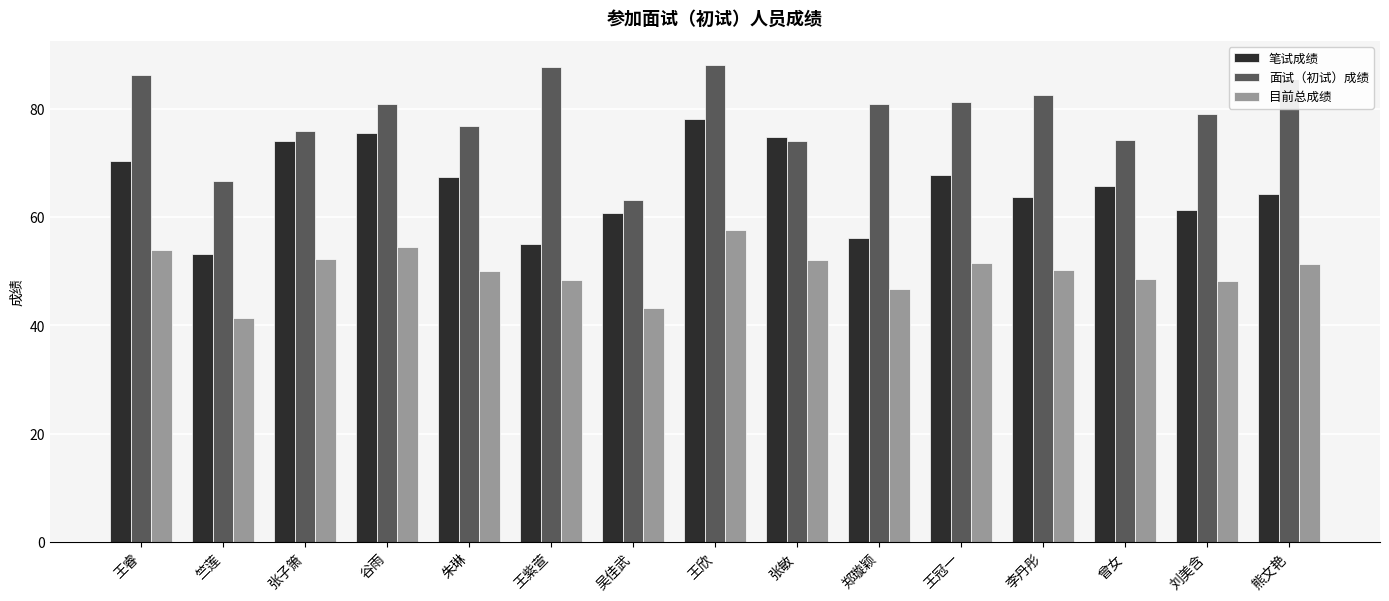

The 笔试成绩 series shows 70.3 at 王睿. True or false?

True